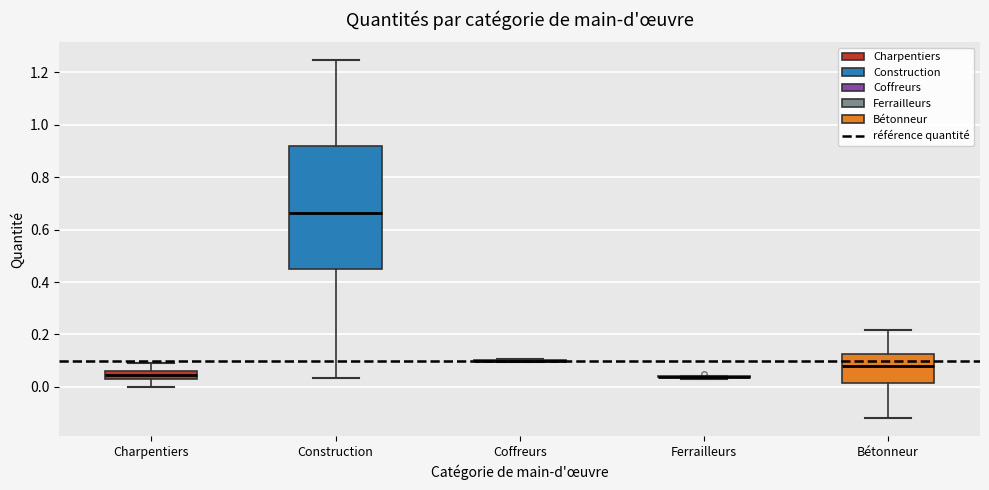

Comparing the boxes themselves (not the whiskers), which one is the tallest?

Construction